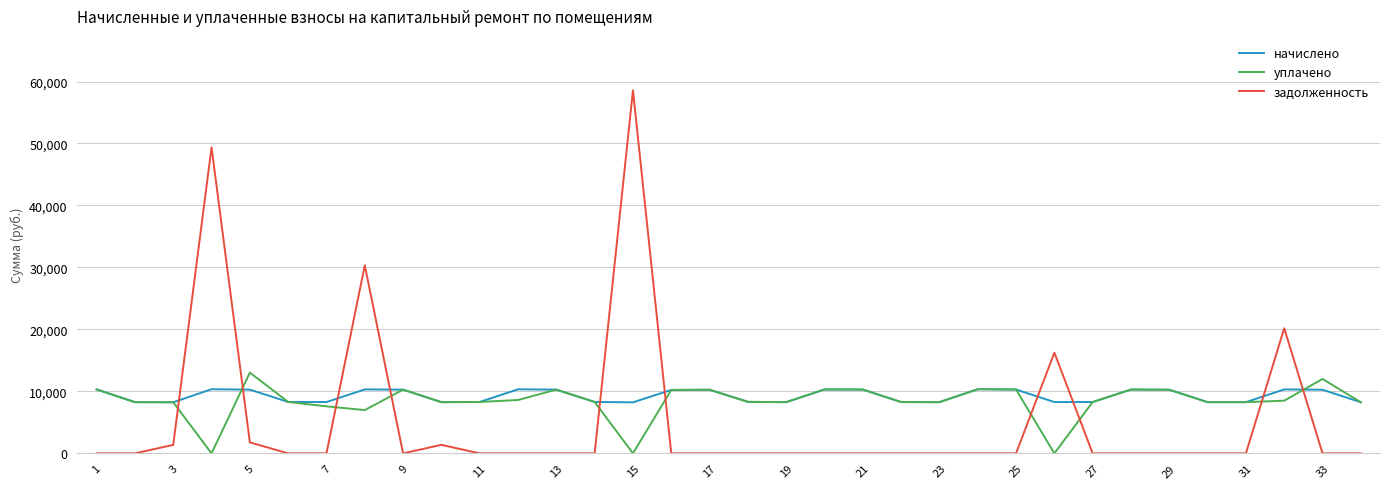

Rank the series by their average value, from lowest to highest.

задолженность, уплачено, начислено